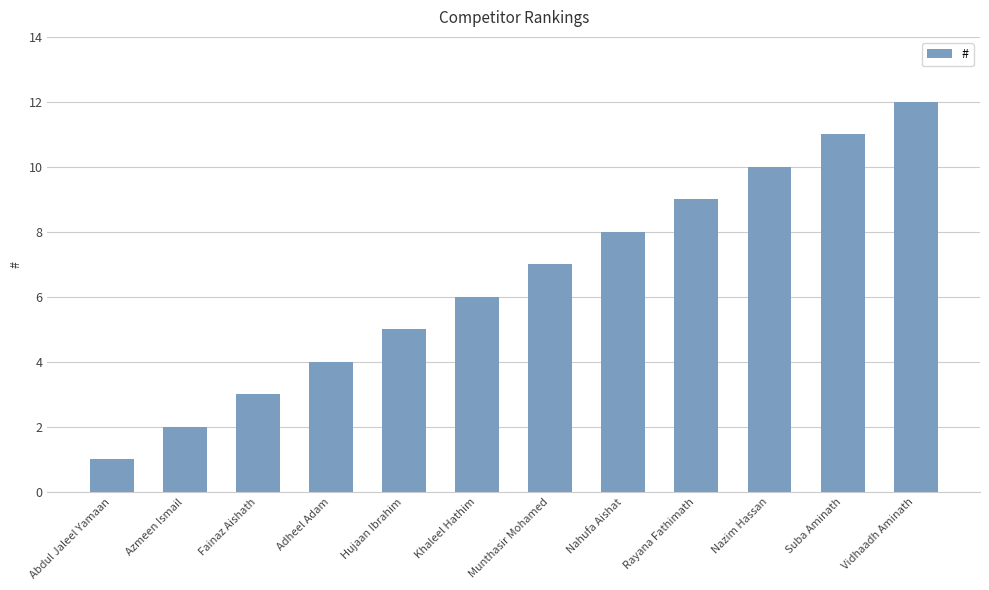

Are the bars grouped side by side (vs. stacked)?

No